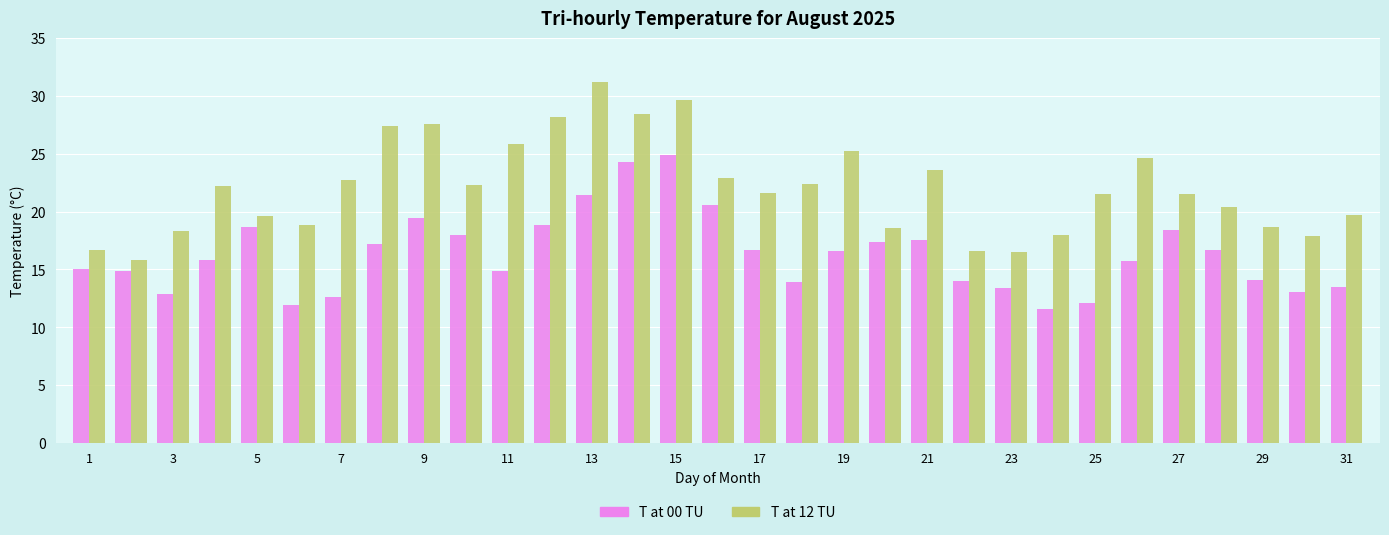

What is the maximum value shown in the chart?

31.2